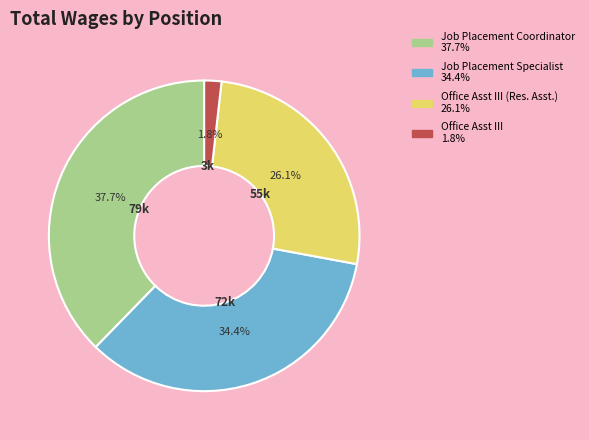

Is there a majority slice in this chart?

No